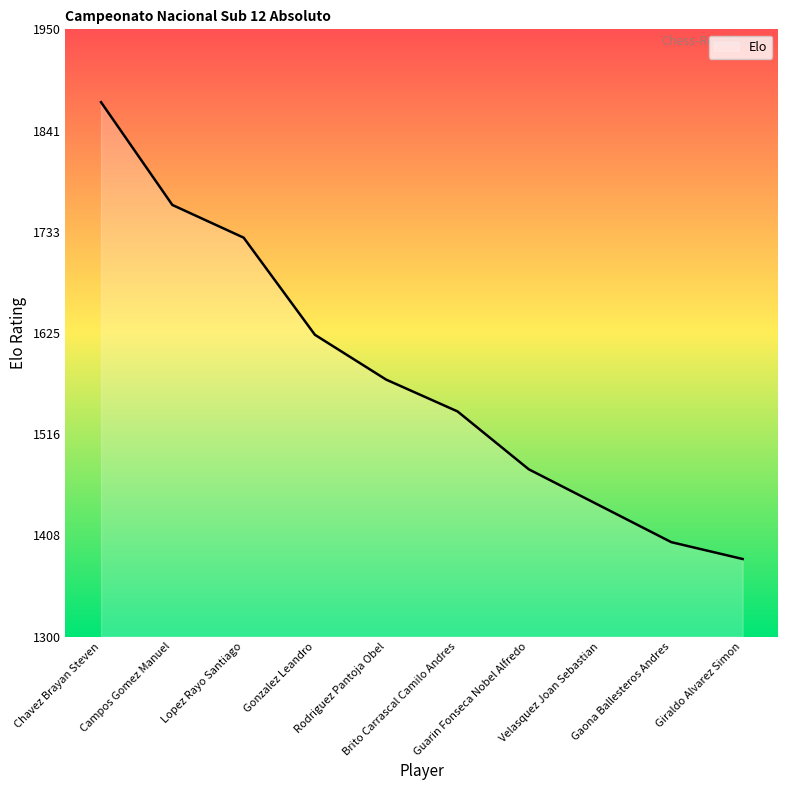

Count the number of categories in the chart.

10